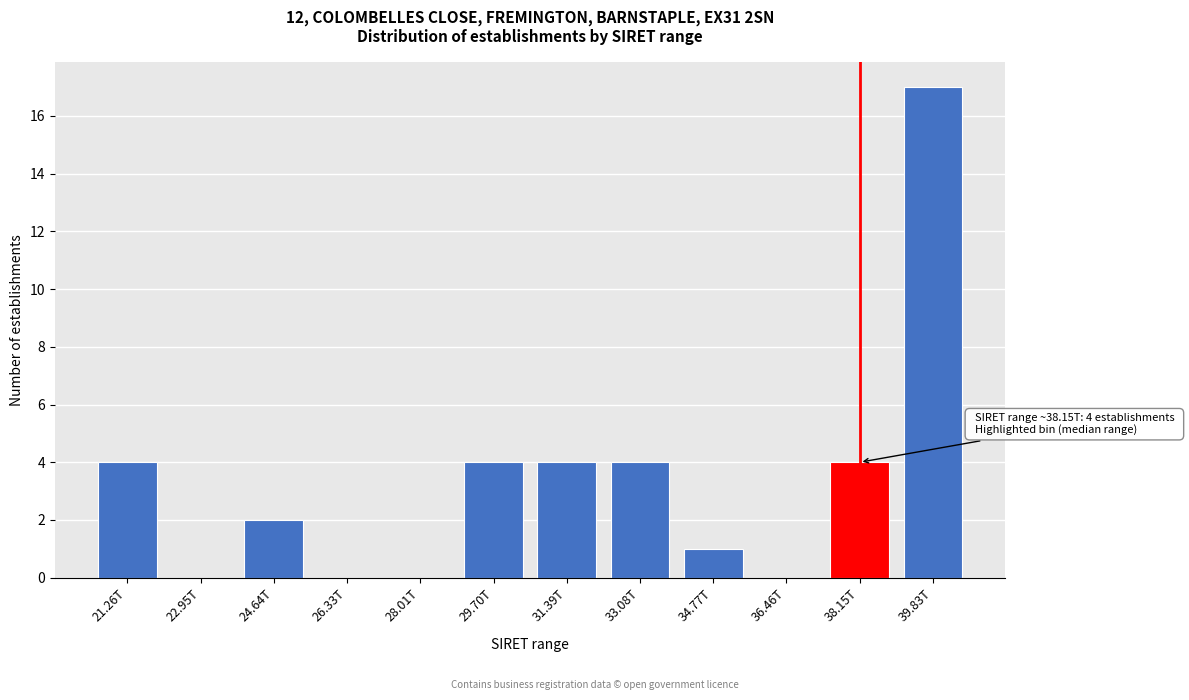

Reading right to left, list all the values displayed in this chart.

39.83T=17	38.15T=4	36.46T=0	34.77T=1	33.08T=4	31.39T=4	29.70T=4	28.01T=0	26.33T=0	24.64T=2	22.95T=0	21.26T=4